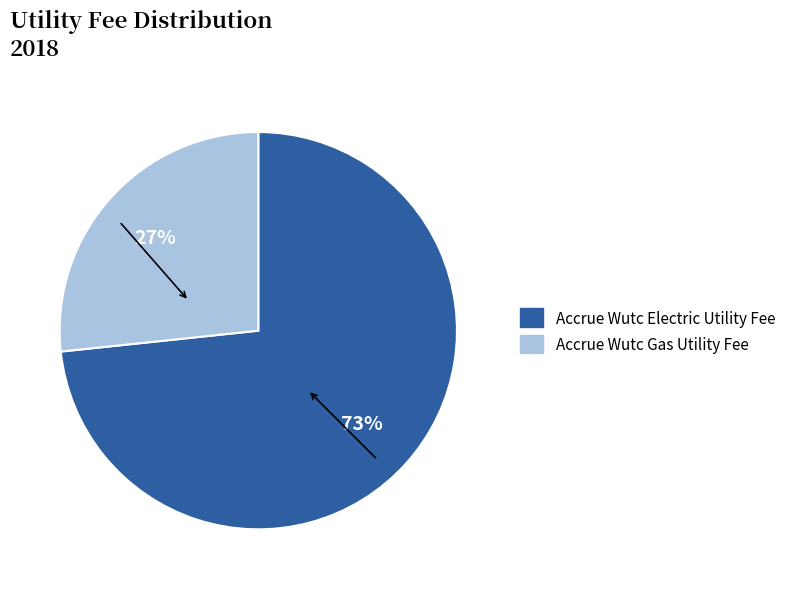

To the nearest percent, what portion does Accrue Wutc Electric Utility Fee represent?

73%